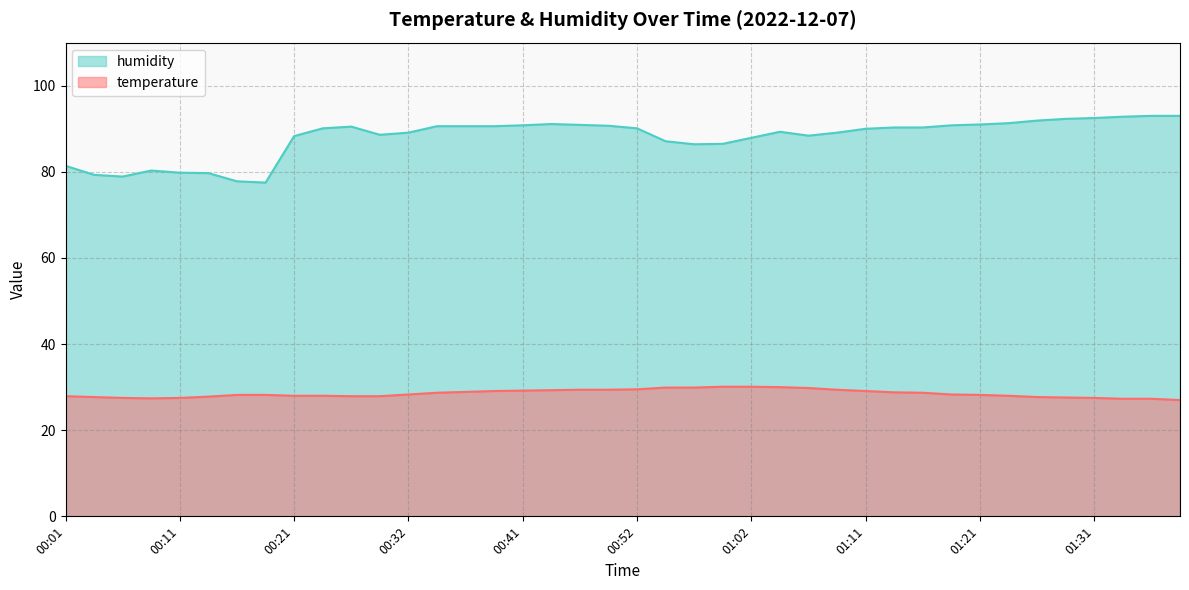

Rank the series at 01:16 from lowest to highest value.

temperature, humidity